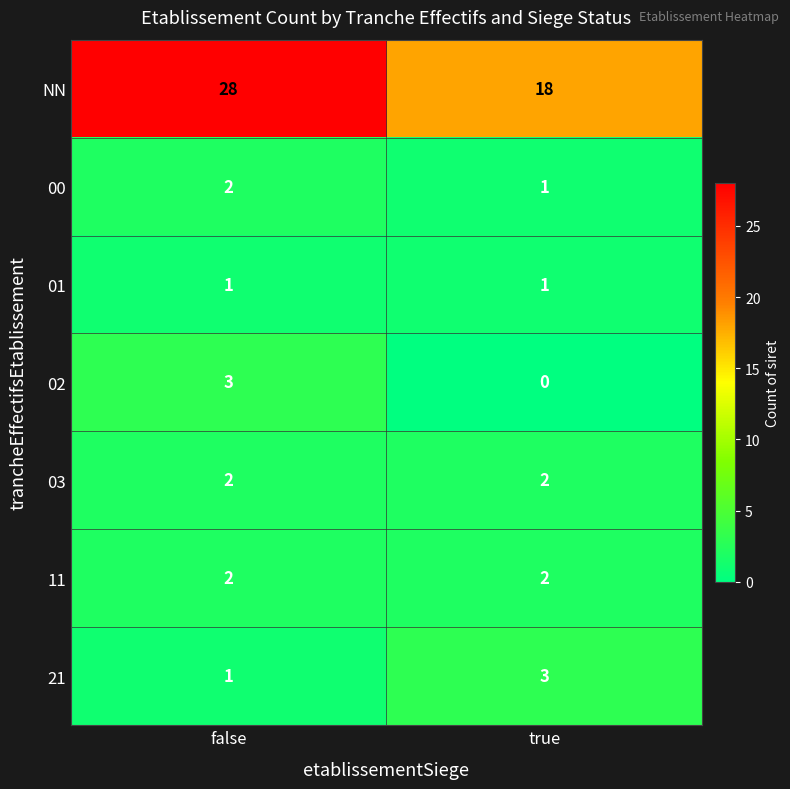

At which category does the chart reach its minimum across all series?

true